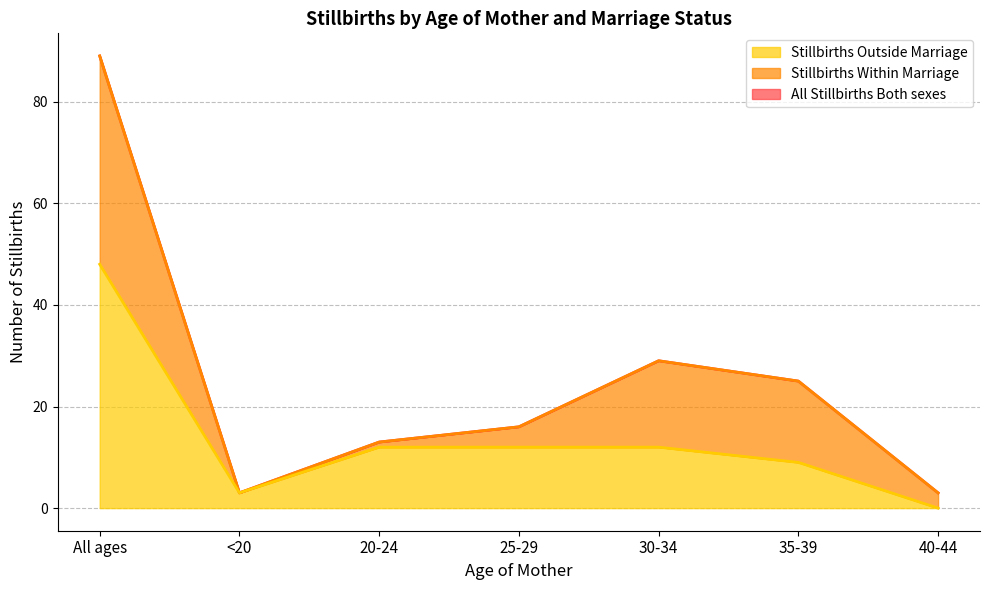

What is the difference between the All Stillbirths Both sexes values at 35-39 and All ages?

64